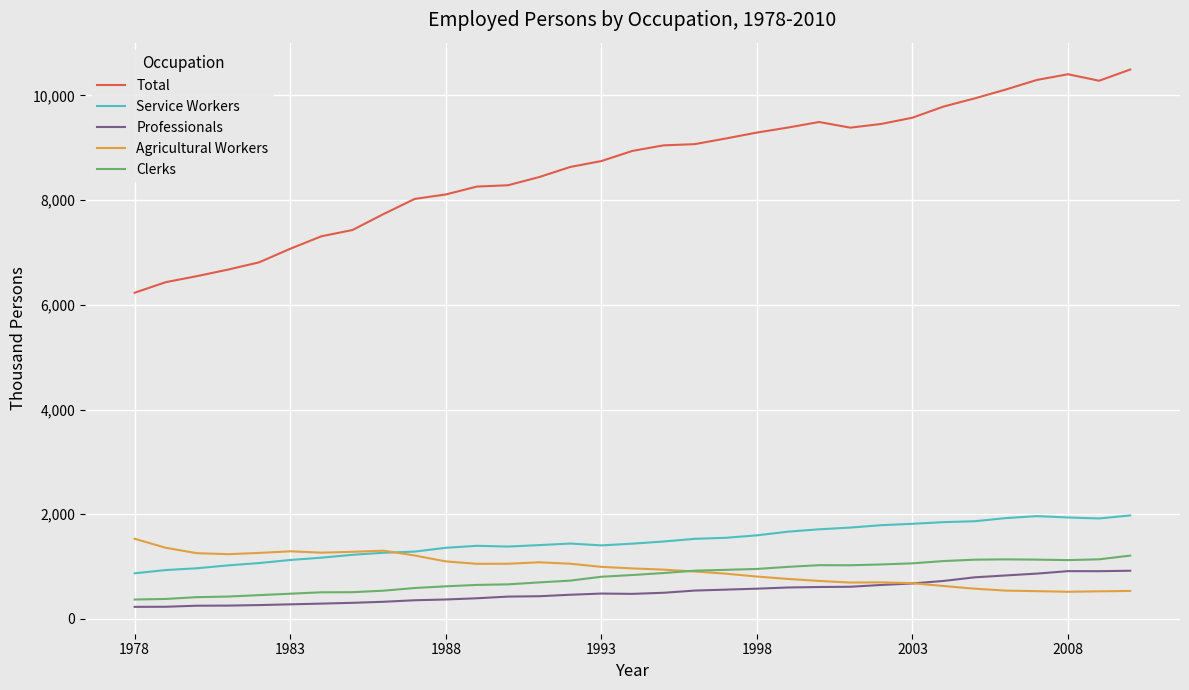

What is the greatest value displayed?

10493